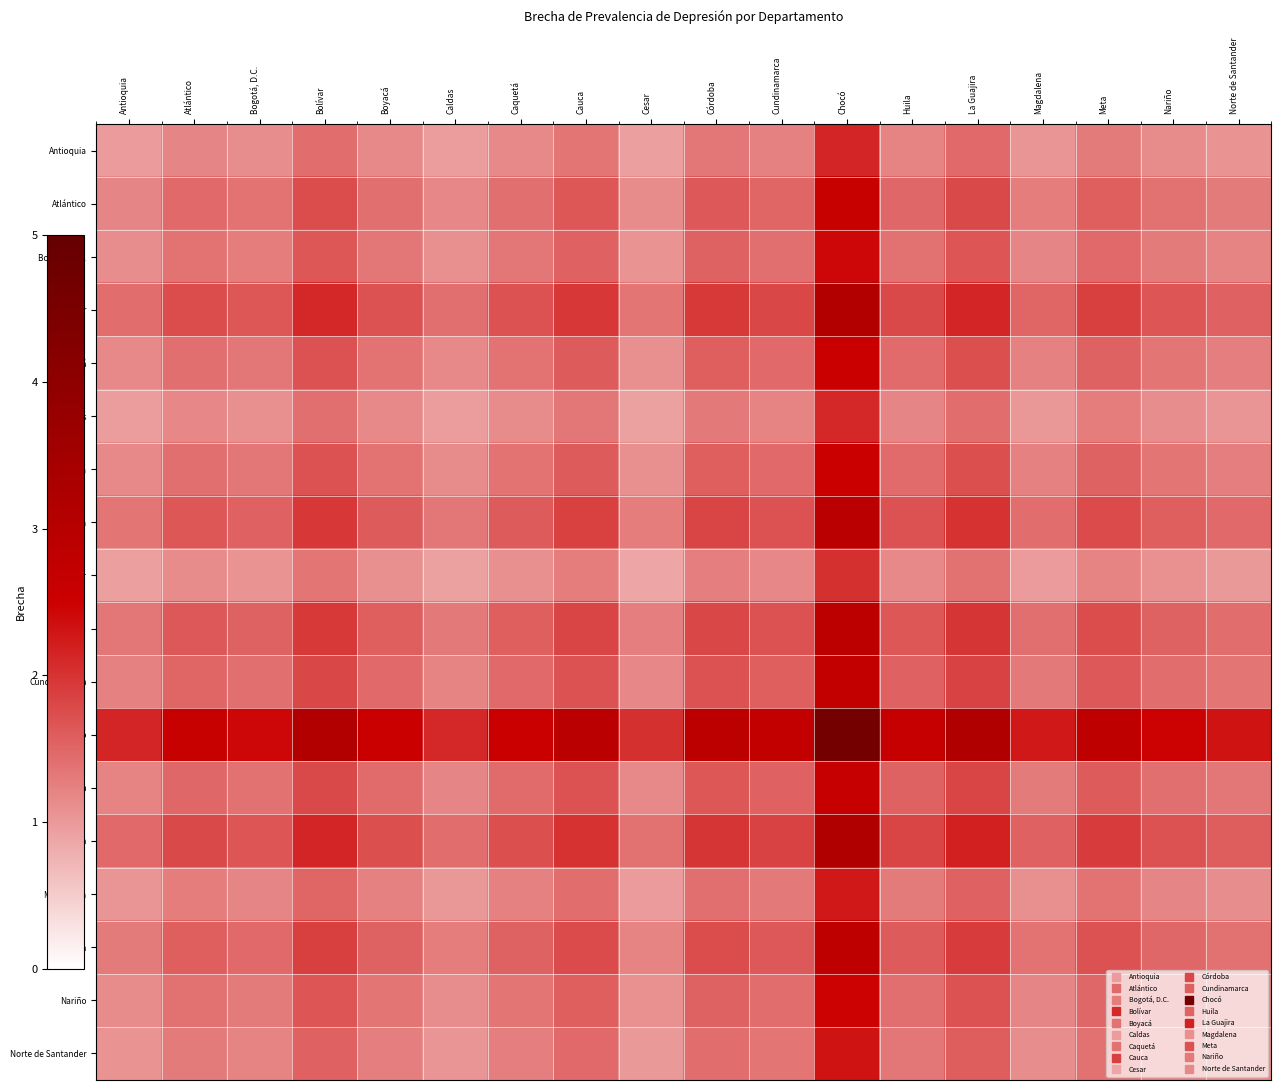

Which series has the largest total across all categories?

Chocó